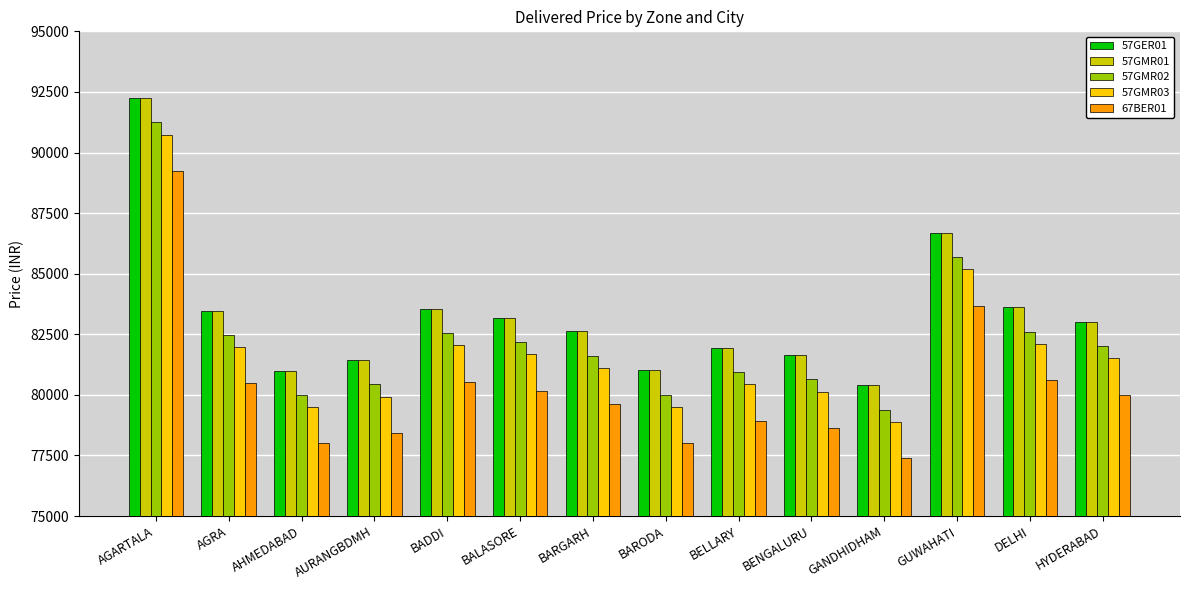

Which category has the lowest value in the 67BER01 series?

GANDHIDHAM